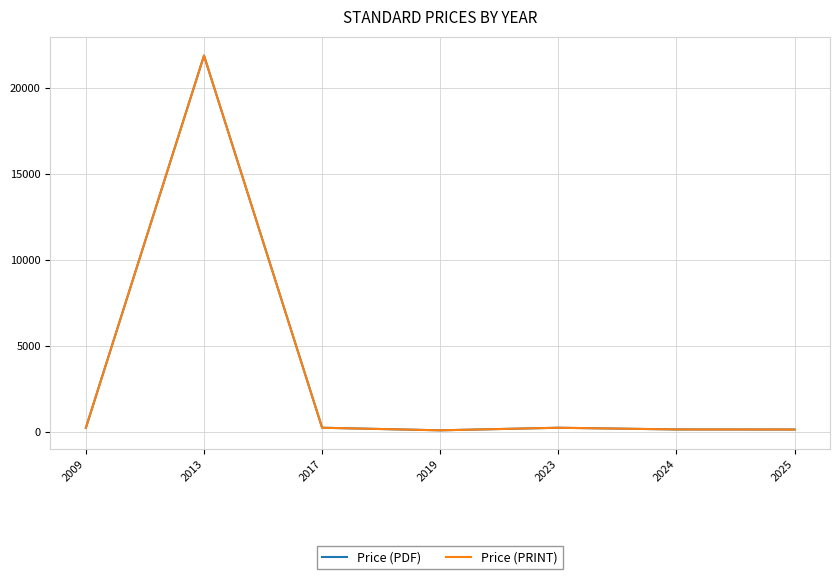

Is this an area chart (filled region under the line)?

No